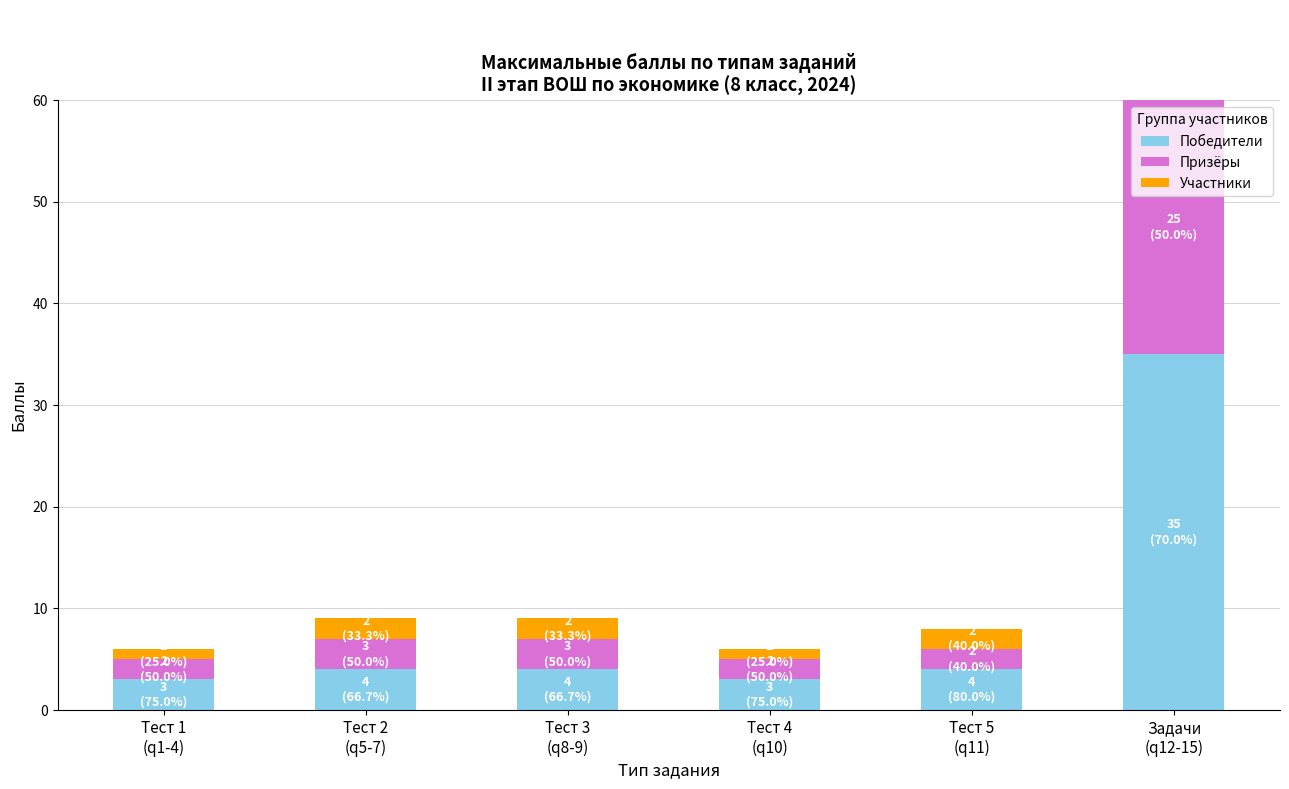

The value of Призёры at Тест 3
(q8-9) is 5. True or false?

False